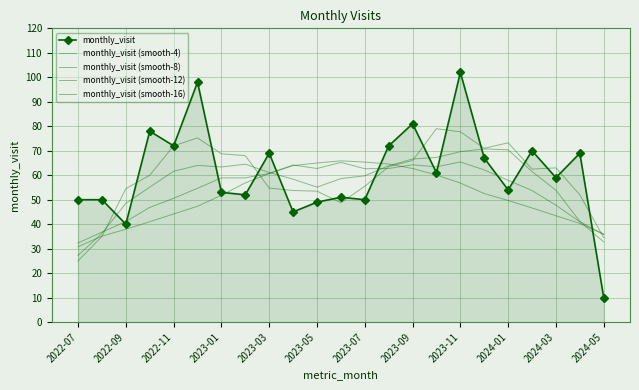

True or false: monthly_visit (smooth-8) has more than 2 points higher than both neighbors.

True